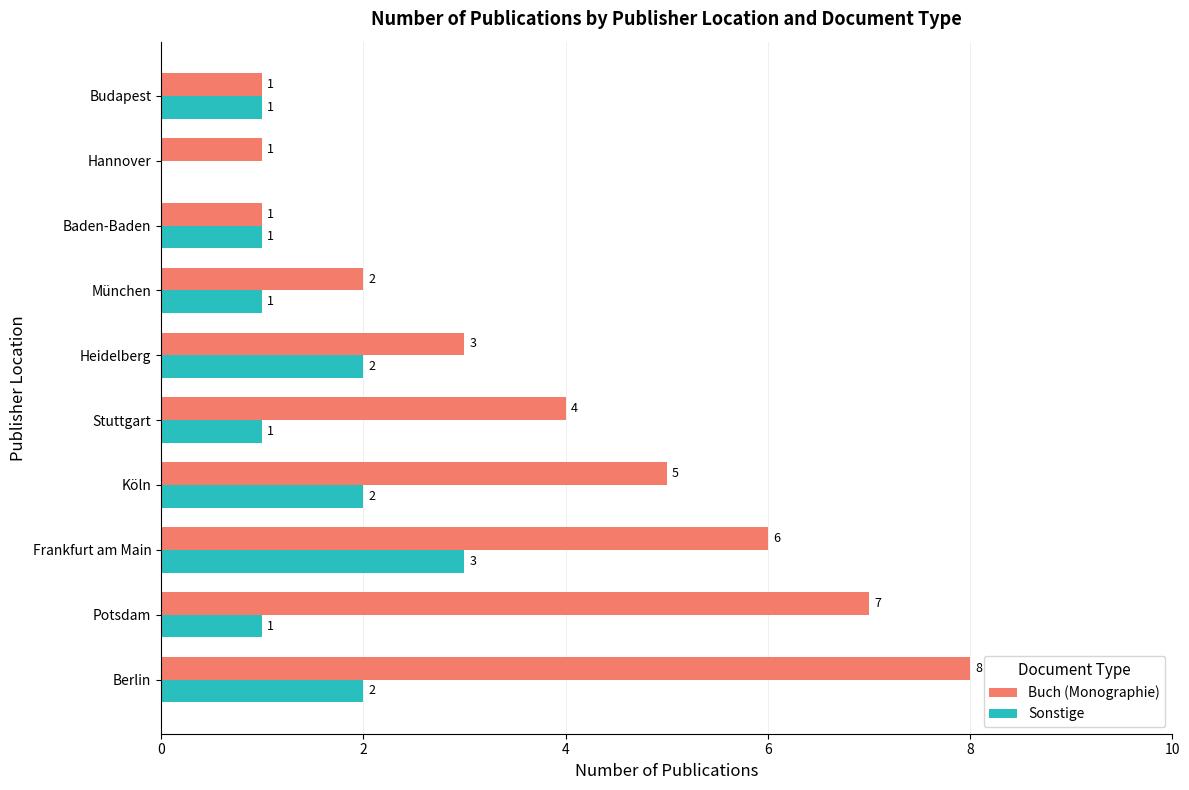

At which category is the sum across all series the highest?

Berlin